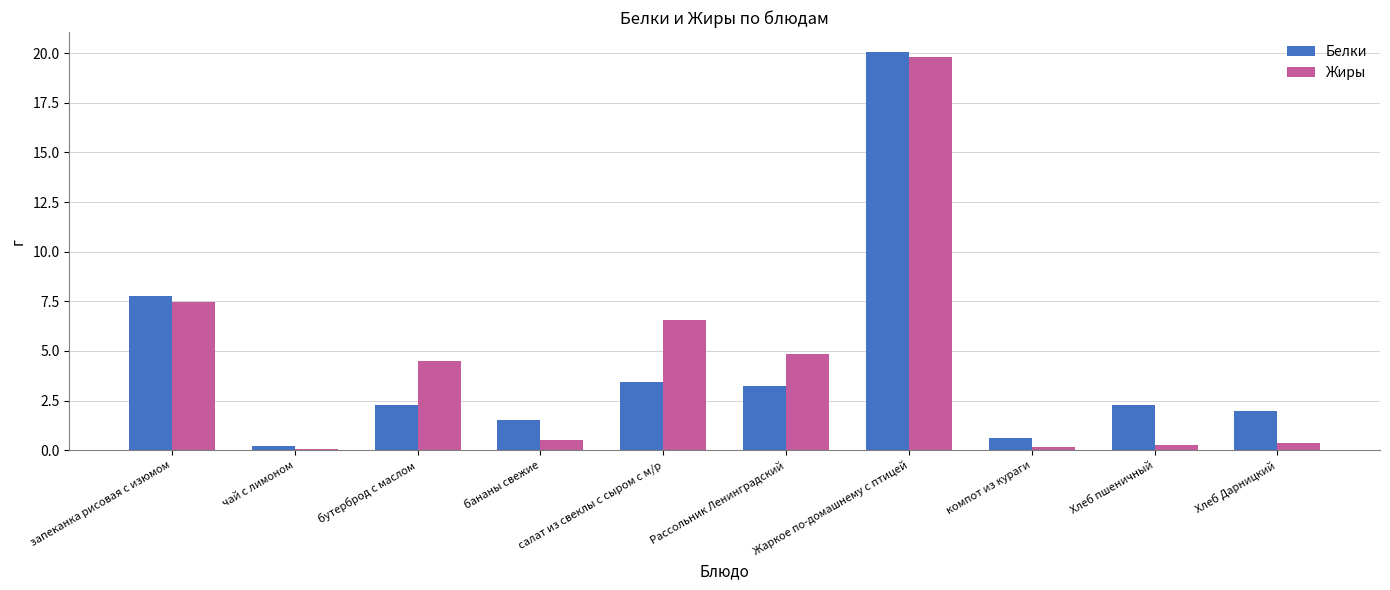

Between Рассольник Ленинградский and Хлеб Дарницкий, which series saw the biggest shift?

Жиры